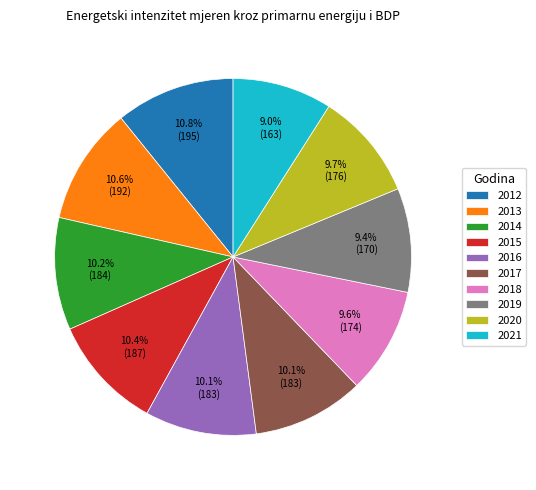

What is the total percentage of 2019 and 2012?

20.2%